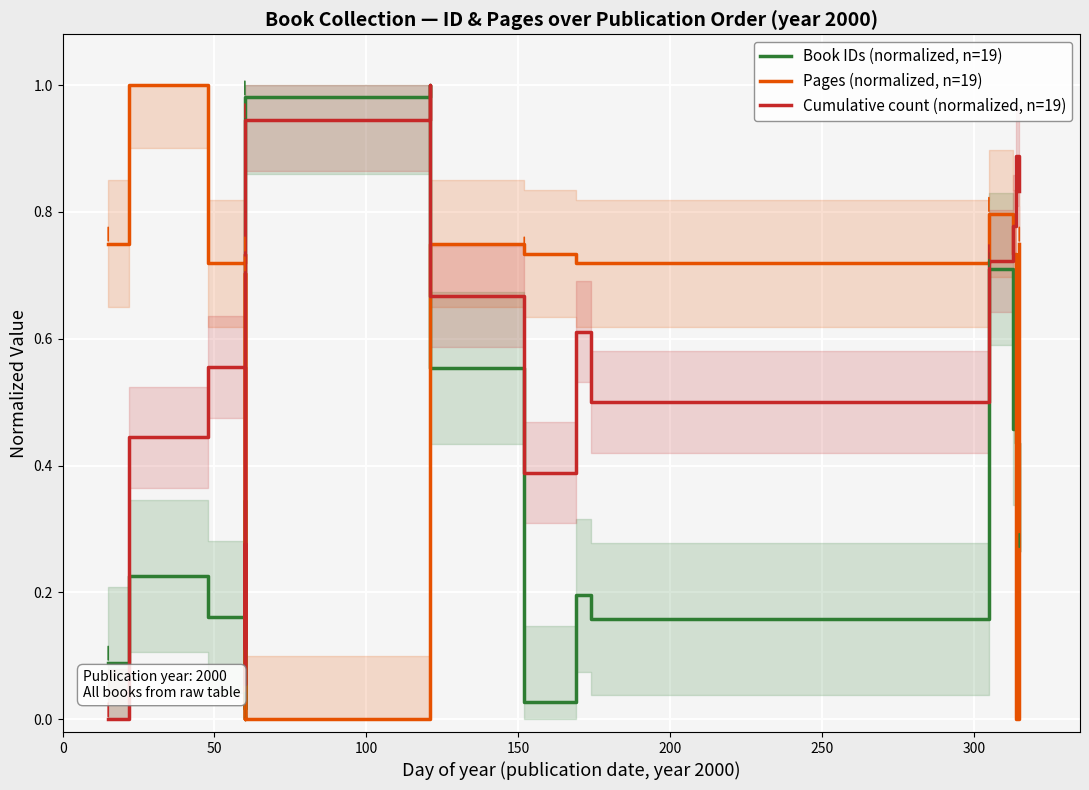

At which category does Pages (normalized, n=19) reach its first local valley?

100